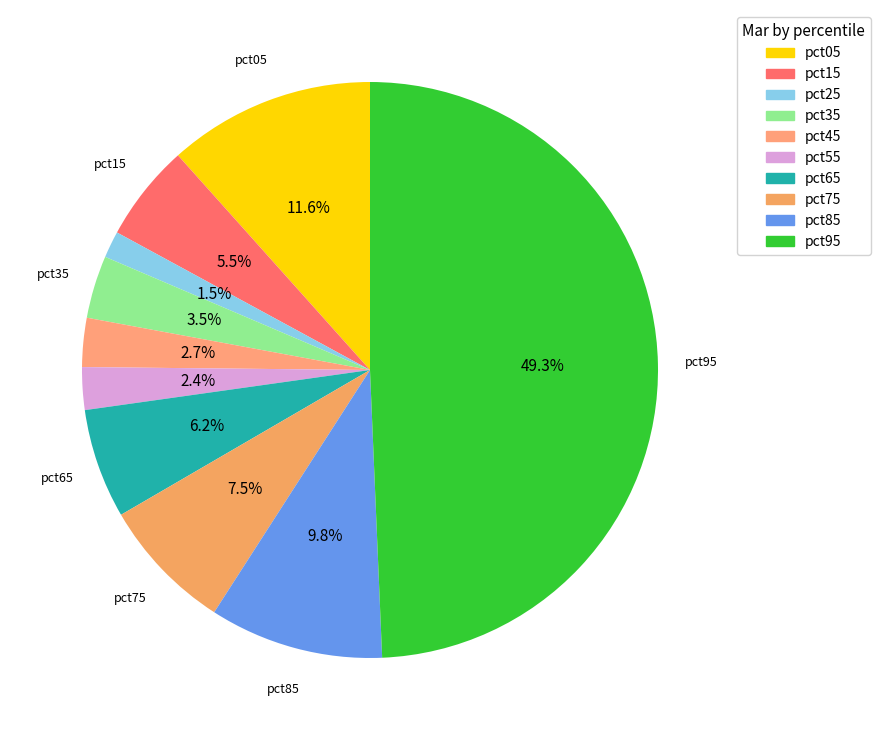

Which slice is the smallest?

pct25